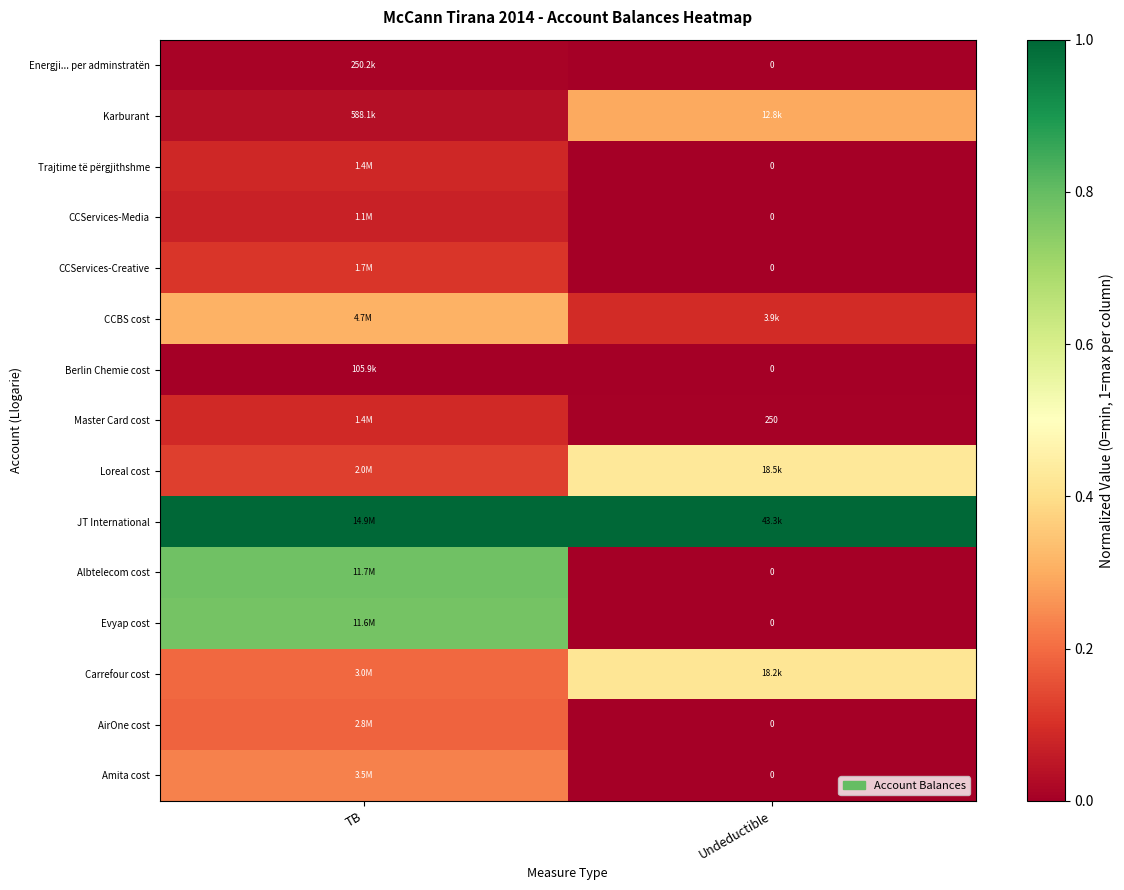

What is the spread (max minus min) of values at Undeductible?

1.0